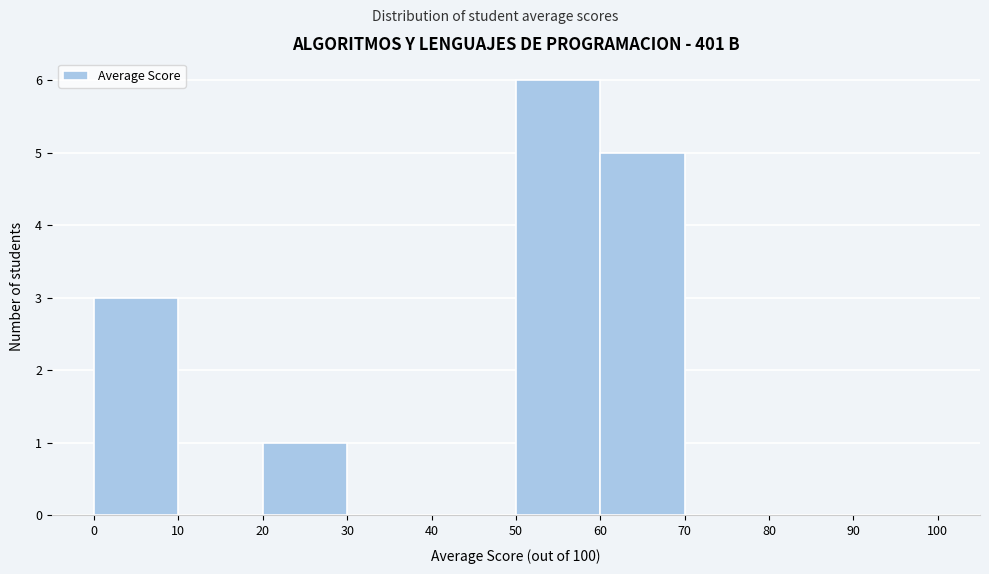

Which range on the x-axis has the tallest bar?

50 to 60